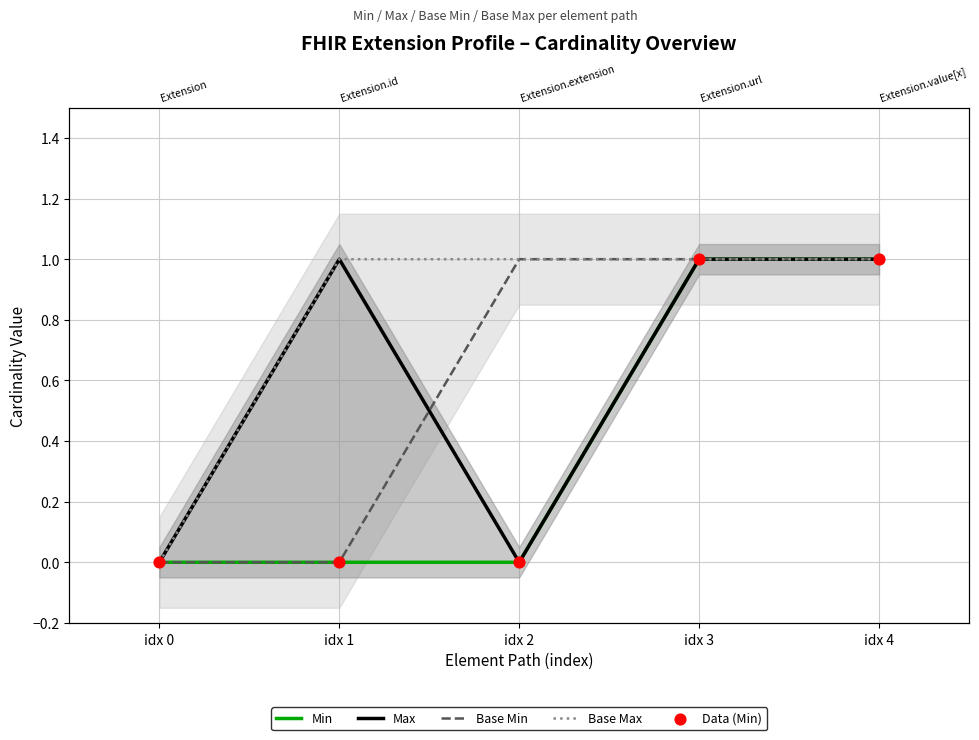

Which series reaches the minimum Y coordinate?

Min